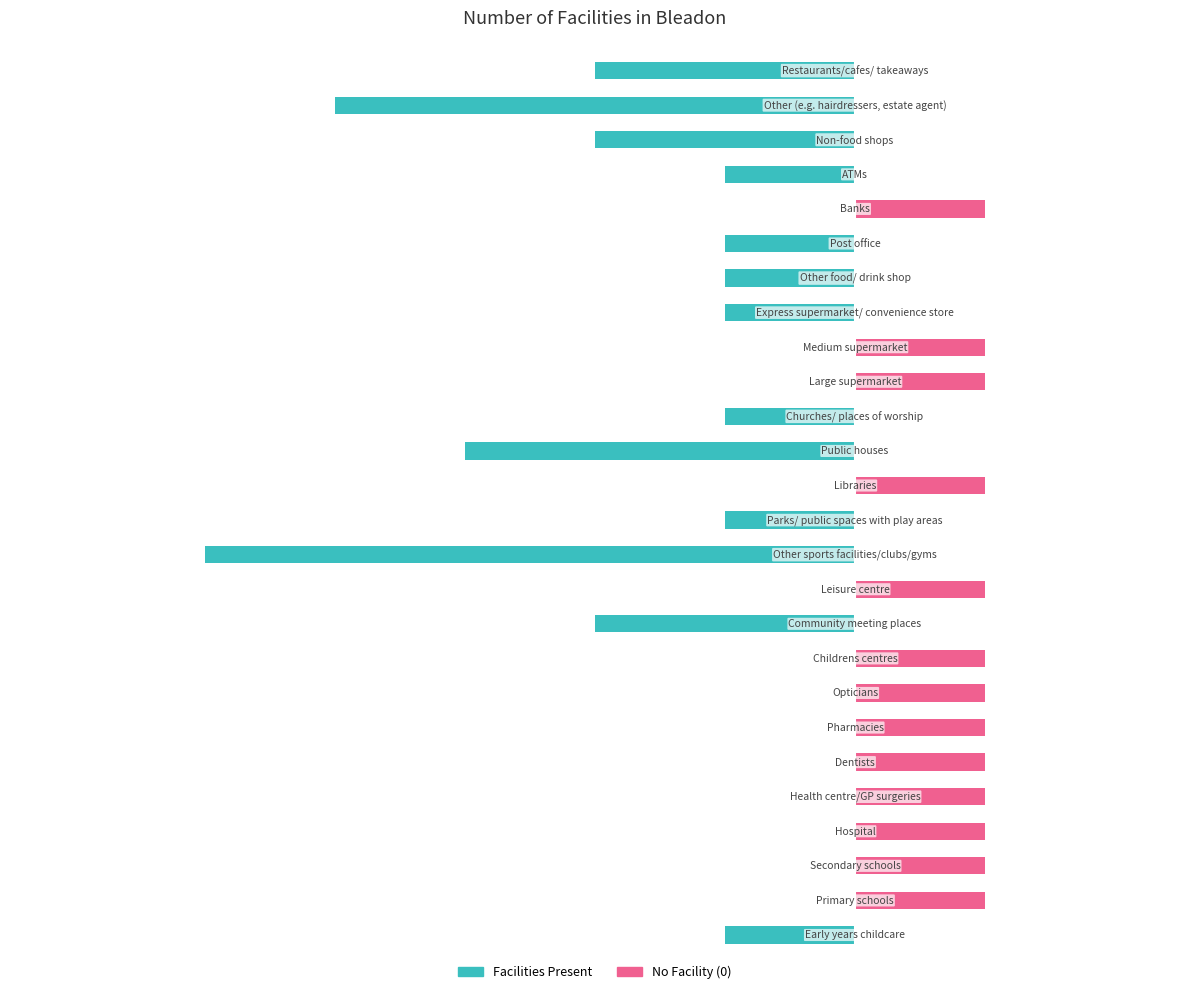

Rank the series by their maximum value, from lowest to highest.

Facilities Present, No Facility